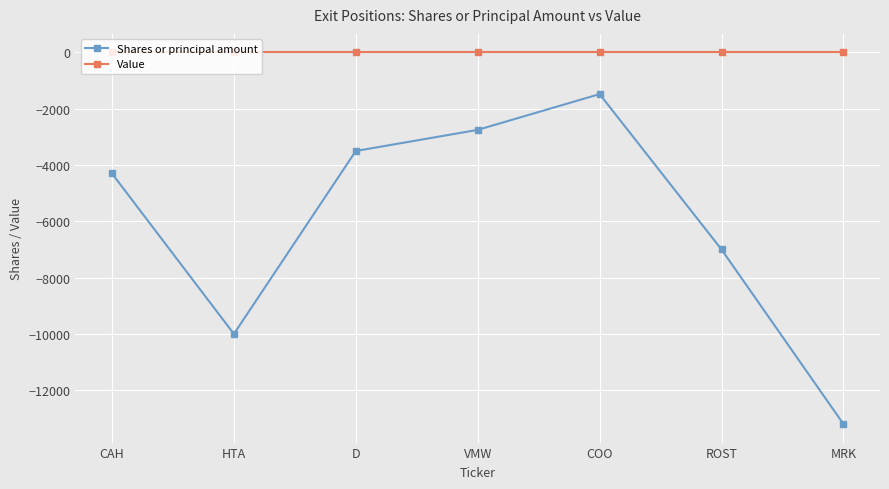

Reading left to right, what are all the values shown in this chart?

Shares or principal amount: -4300	-10000	-3500	-2750	-1479	-7000	-13200
Value: 0	0	0	0	0	0	0